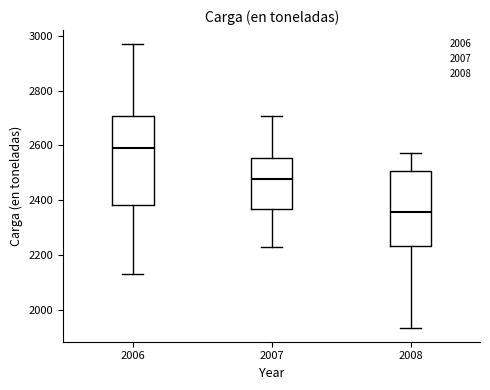

Where does the lower whisker of the box at x = 2007 end on the y-axis? The values are not printed on the chart, so give them approximately, as read against the axis.

2240